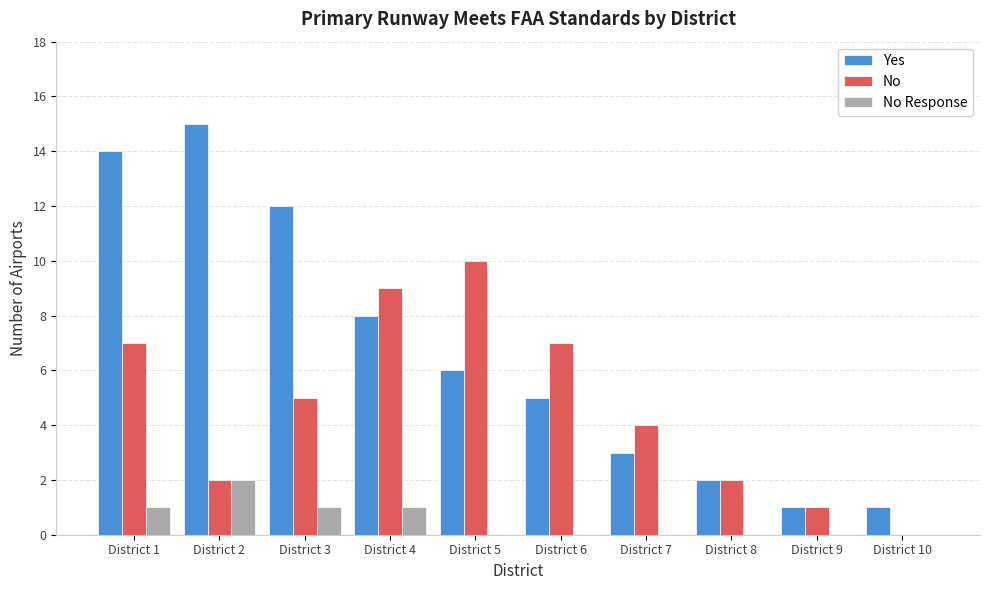

Reading right to left, list all the values displayed in this chart.

Yes: District 10=1	District 9=1	District 8=2	District 7=3	District 6=5	District 5=6	District 4=8	District 3=12	District 2=15	District 1=14
No: District 10=0	District 9=1	District 8=2	District 7=4	District 6=7	District 5=10	District 4=9	District 3=5	District 2=2	District 1=7
No Response: District 10=0	District 9=0	District 8=0	District 7=0	District 6=0	District 5=0	District 4=1	District 3=1	District 2=2	District 1=1